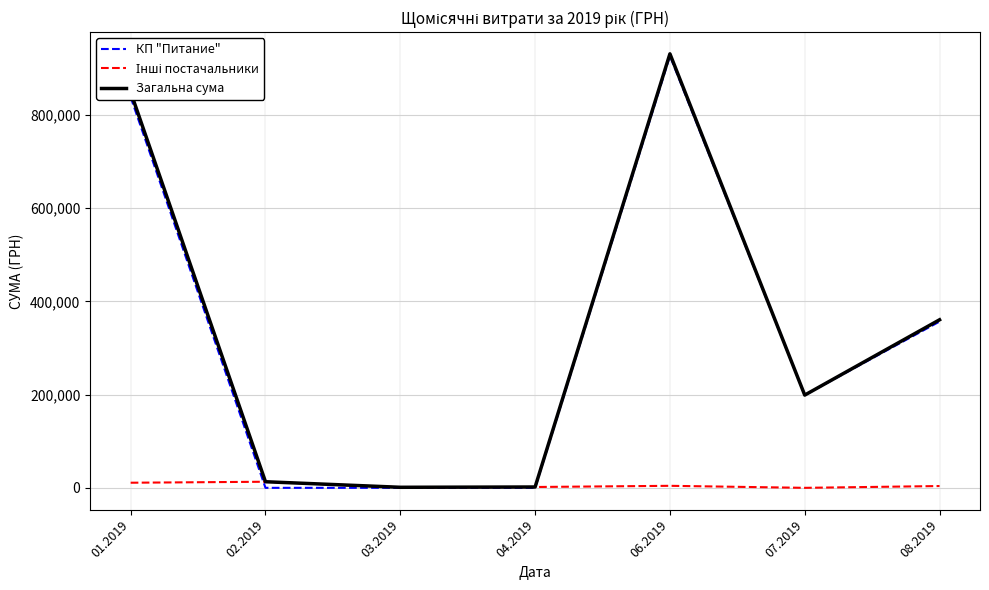

How many values in the Загальна сума series are below 198988?

3